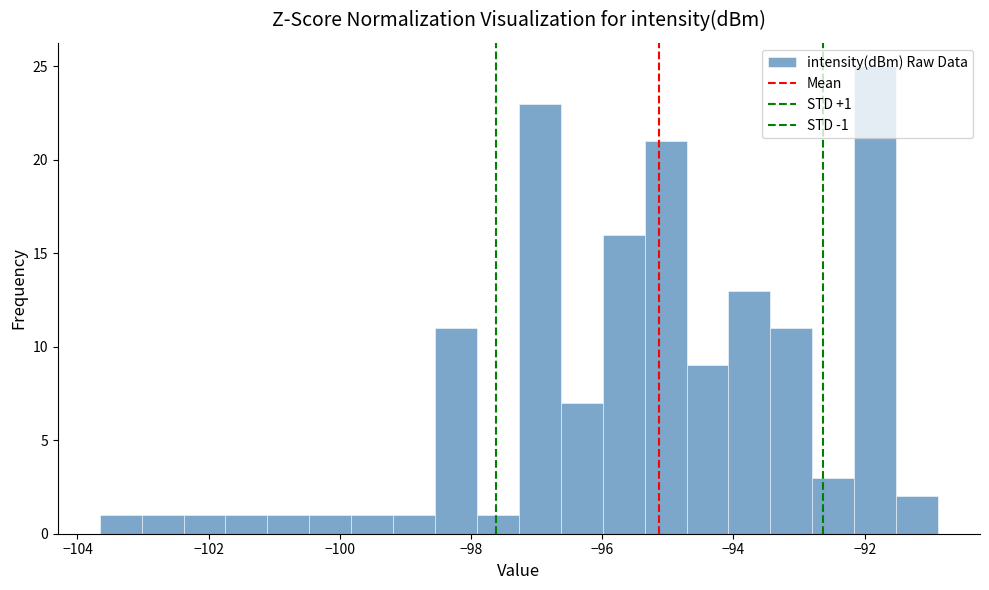

Around what value on the x-axis is the tallest bar? Give the approximate position of its centre, as read against the axis.

-91.8